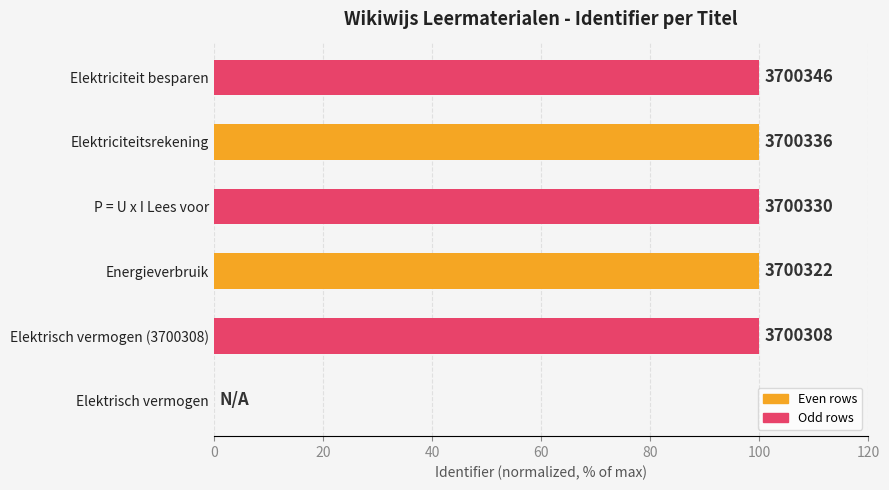

Are the bars horizontal?

Yes